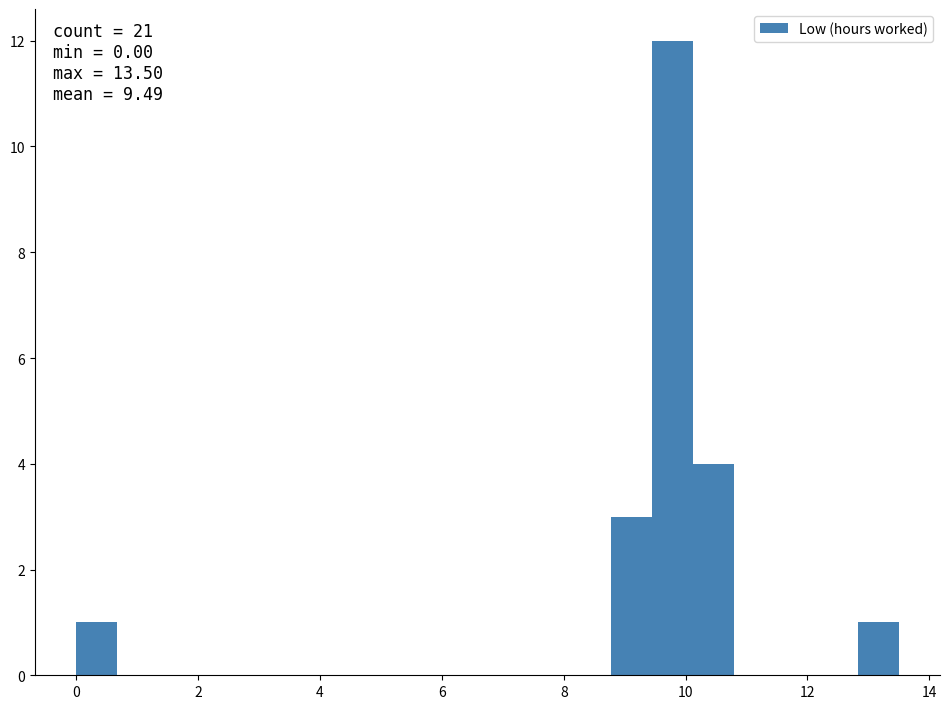

Around what value on the x-axis is the tallest bar? Give the approximate position of its centre, as read against the axis.

9.8